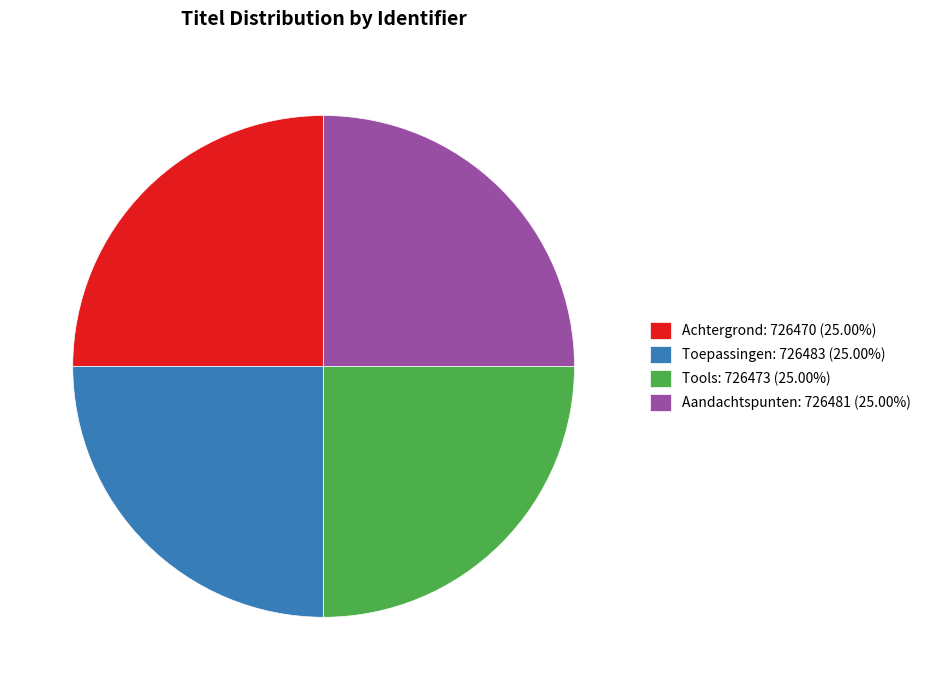

Is there a majority slice in this chart?

No